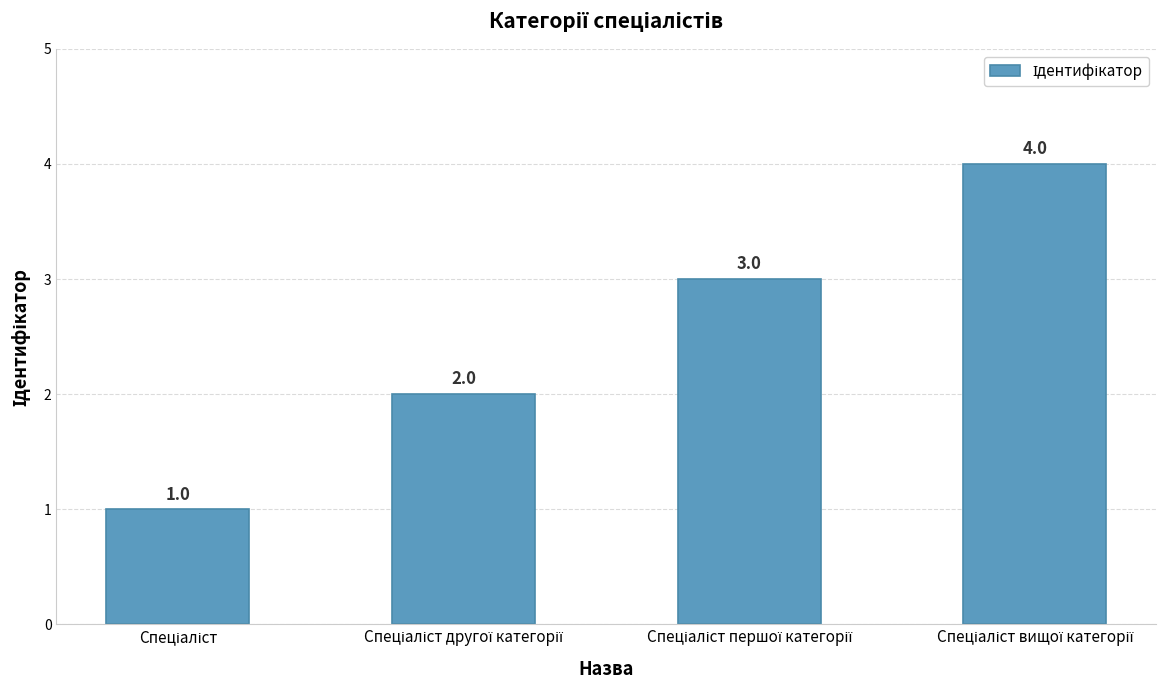

Count the values in the range 2 to 4.

3